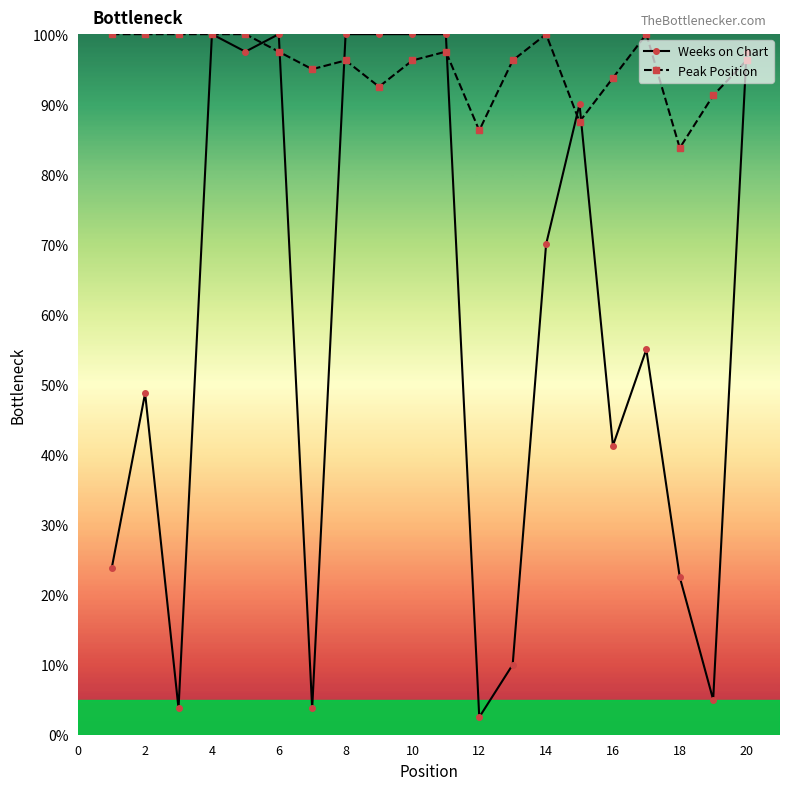

List the series in order of their overall mean, highest first.

Peak Position, Weeks on Chart